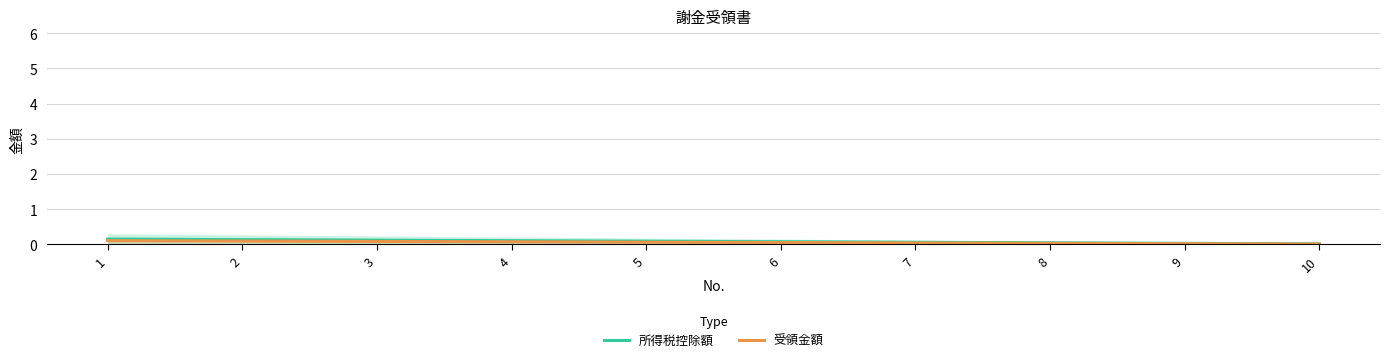

The value of 受領金額 at 5 is 0.1. True or false?

True